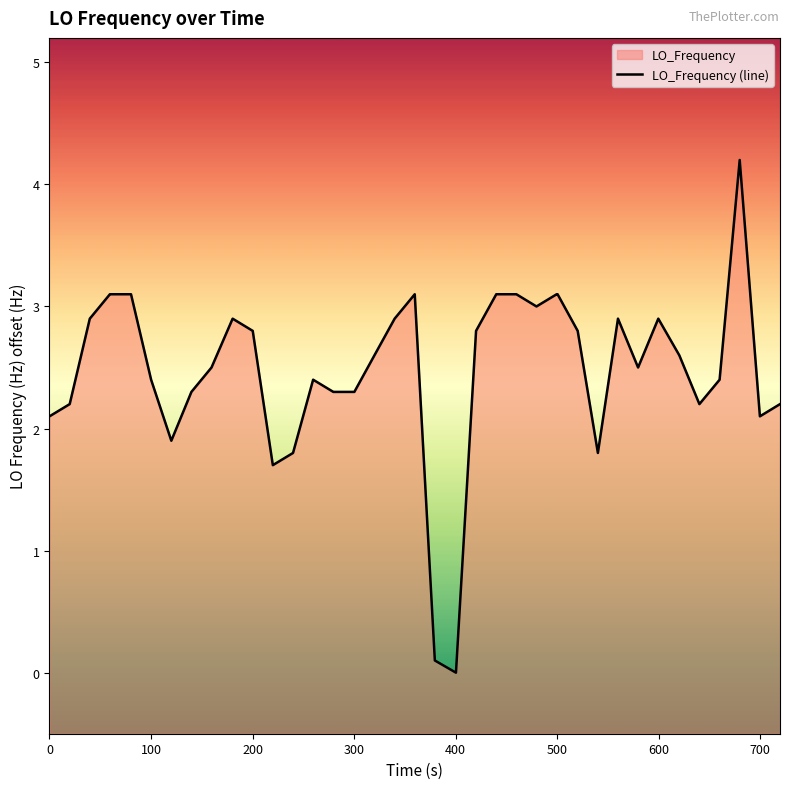

Reading left to right, list all the values displayed in this chart.

2.1	2.2	2.9	3.1	3.1	3.1	2.4	1.9	2.3	2.5	2.9	2.8	1.7	1.8	2.4	2.3	2.3	2.3	2.6	2.9	3.1	0.1	0.0	2.8	3.1	3.1	3.0	3.1	3.1	2.8	1.8	2.9	2.5	2.9	2.6	2.2	2.4	4.2	2.1	2.2